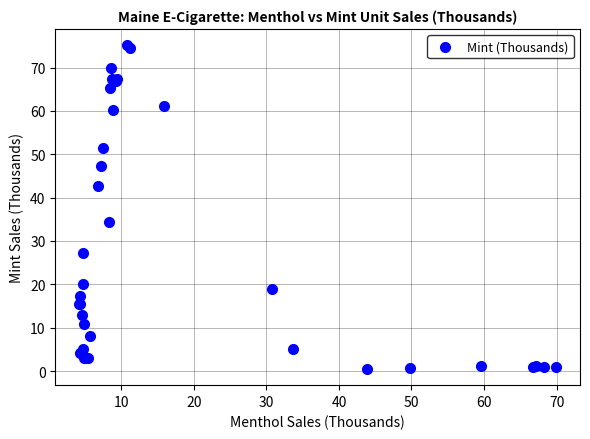

What Y value in the scatter plot is closest to 37?

34.4